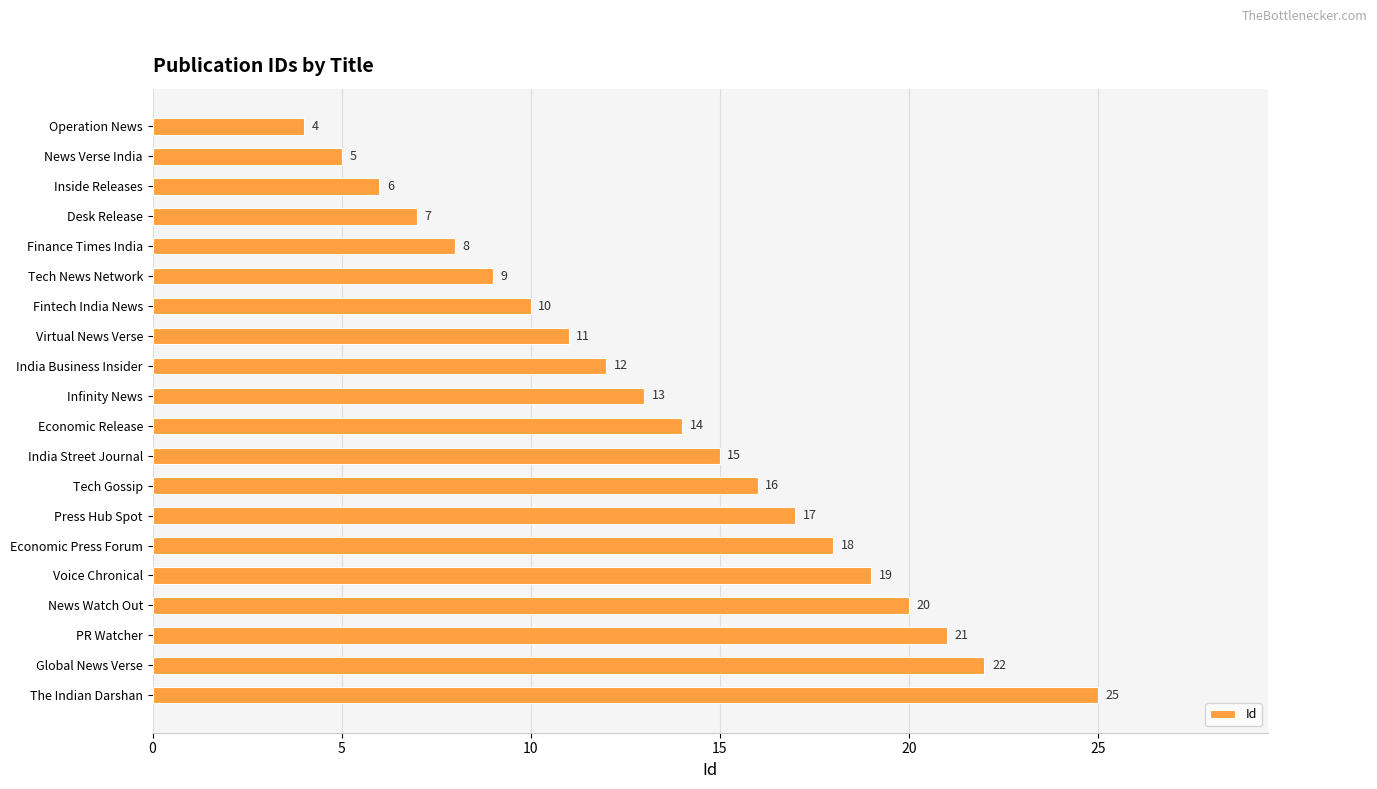

List the labels in order of value, smallest first.

Operation News, News Verse India, Inside Releases, Desk Release, Finance Times India, Tech News Network, Fintech India News, Virtual News Verse, India Business Insider, Infinity News, Economic Release, India Street Journal, Tech Gossip, Press Hub Spot, Economic Press Forum, Voice Chronical, News Watch Out, PR Watcher, Global News Verse, The Indian Darshan